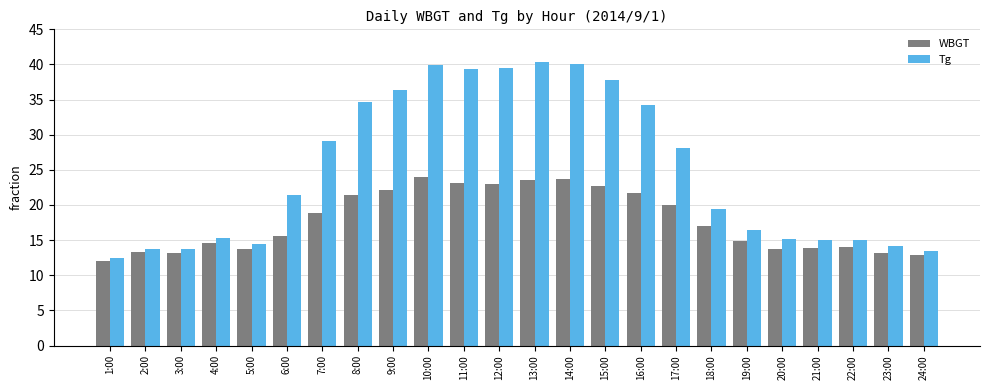

What is the value of the WBGT bar at the 13th from the left?

23.6